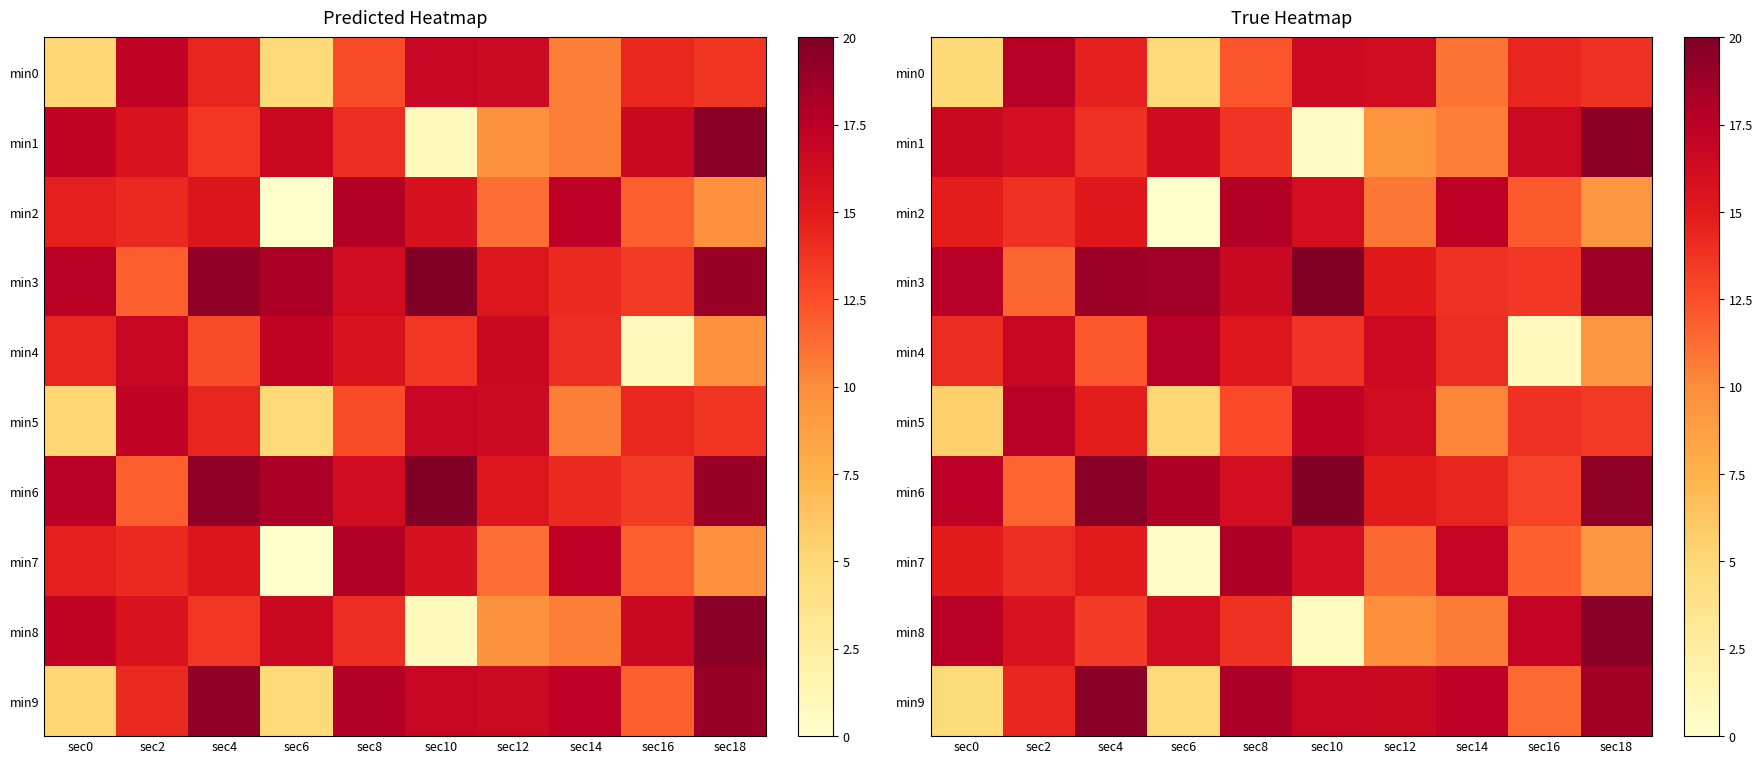

What is the difference between the maximum and minimum values in the min4 series?

16.7